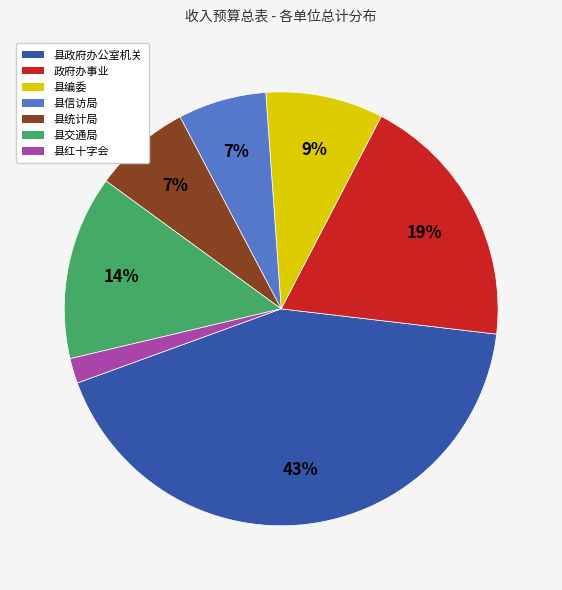

Is there a majority slice in this chart?

No